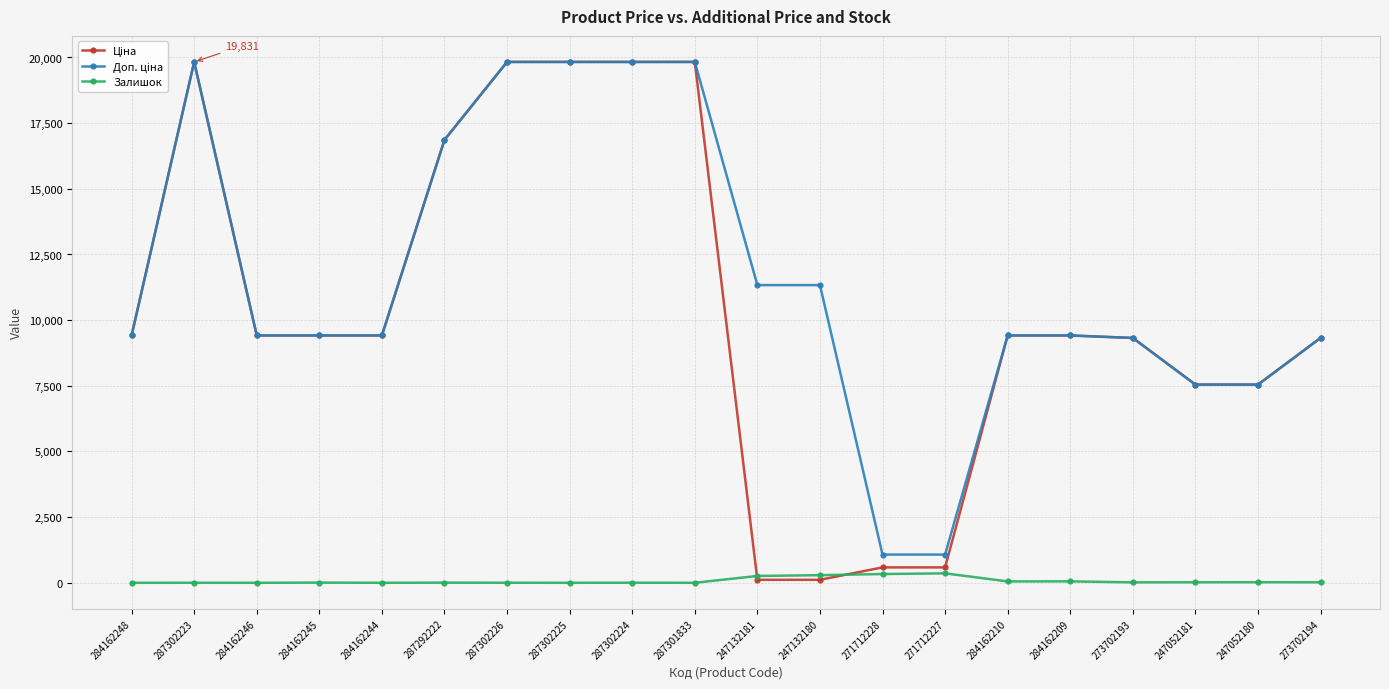

What is the maximum value shown in the chart?

19831.1